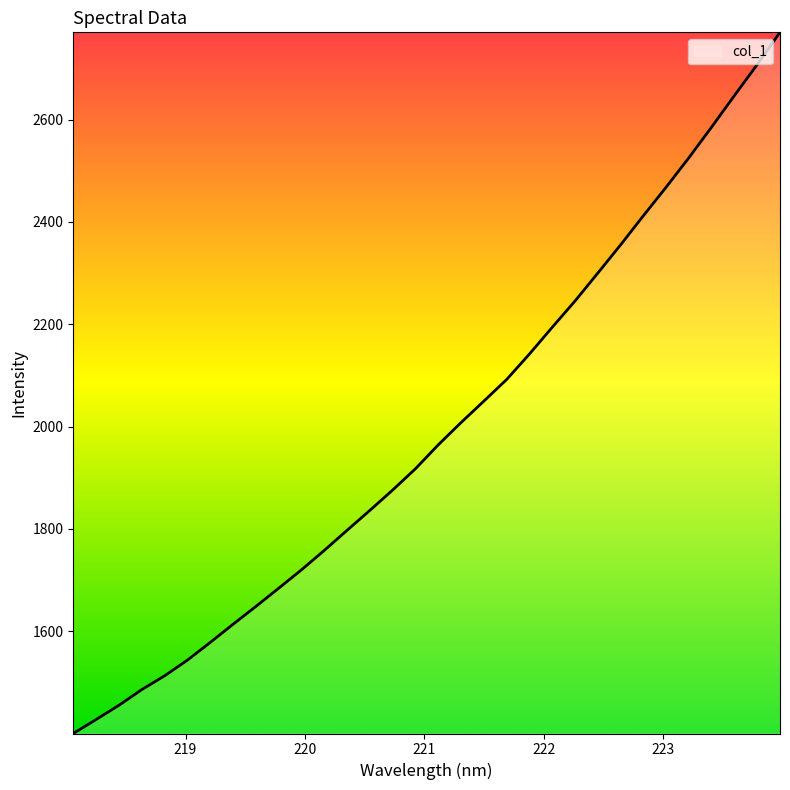

What is the difference between the maximum and minimum values?

1370.3